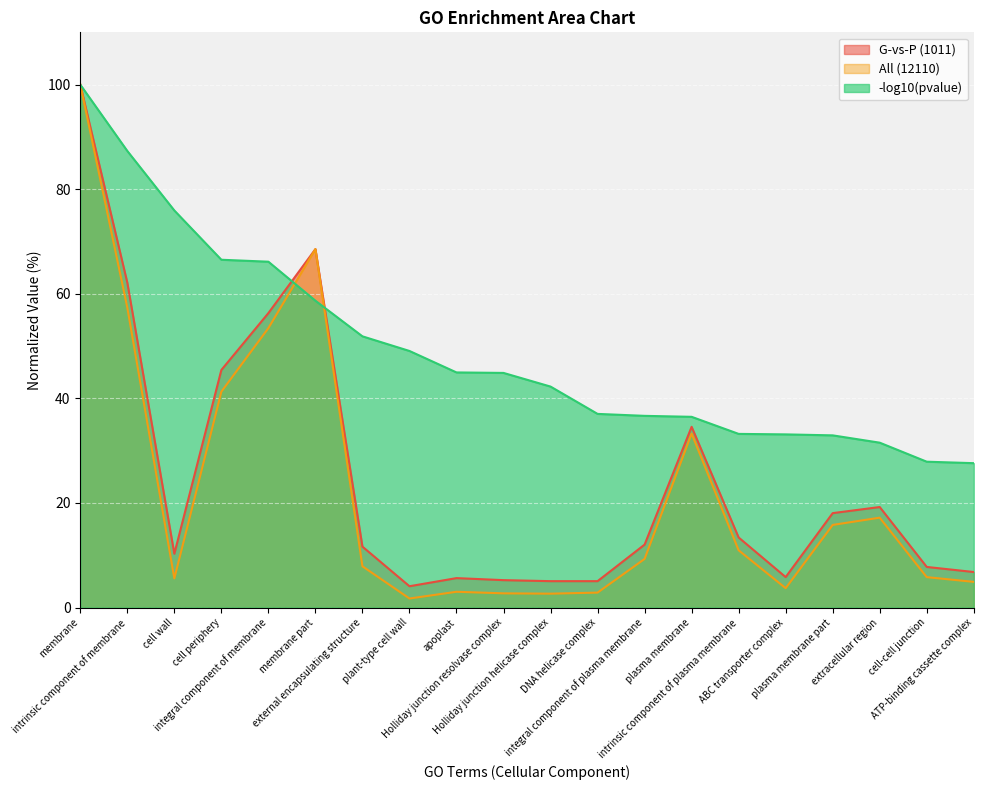

What is the label of the 18th point from the left?

extracellular region